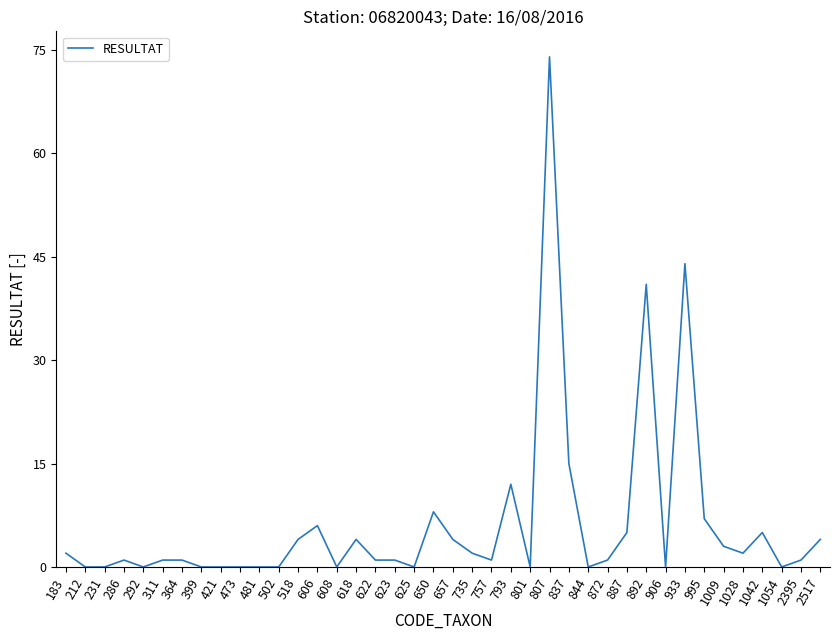

The value at 892 is 41. True or false?

True